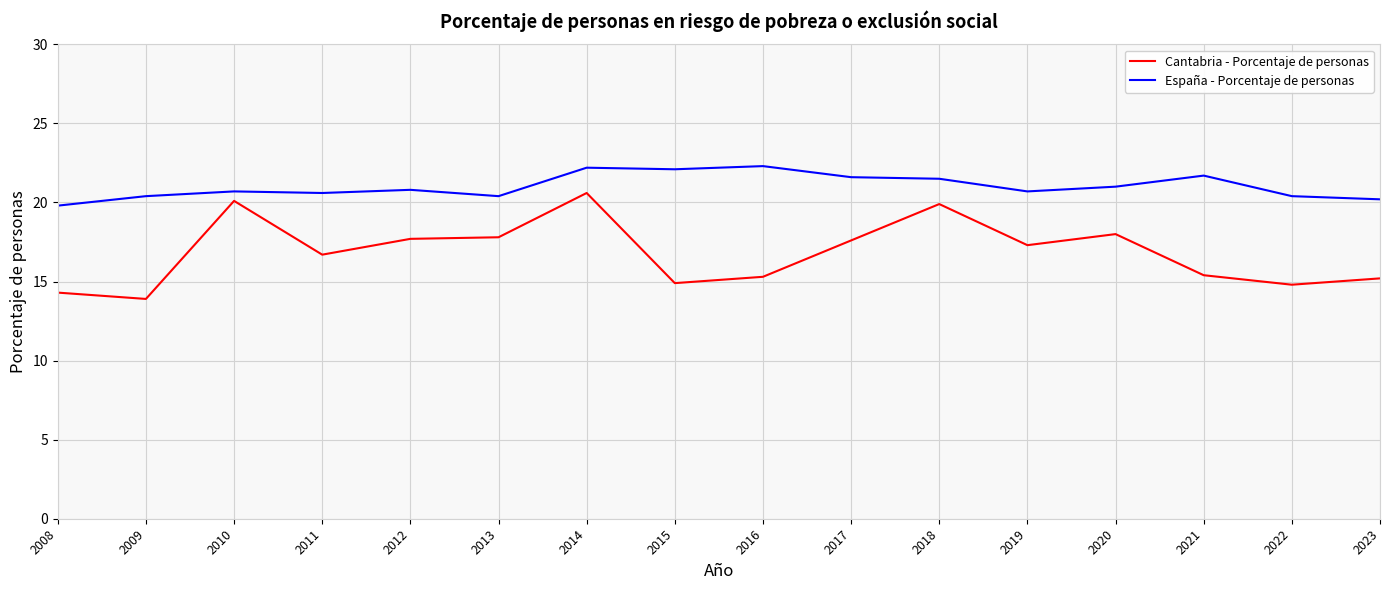

Rank the series at 2013 from lowest to highest value.

Cantabria - Porcentaje de personas, España - Porcentaje de personas